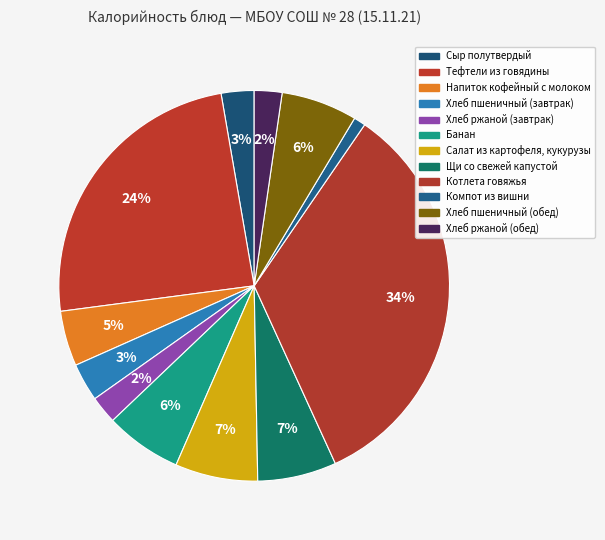

To the nearest percent, what is the difference between the largest and smallest slice percentages?

33%